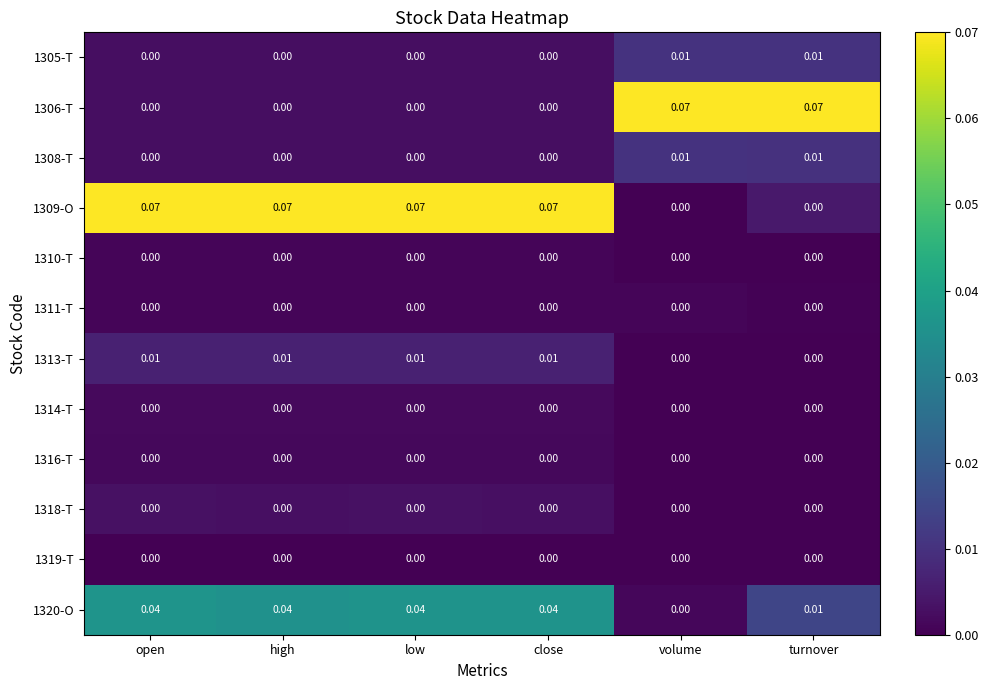

Is the value of 1306-T at volume greater than the value of 1319-T at turnover?

Yes